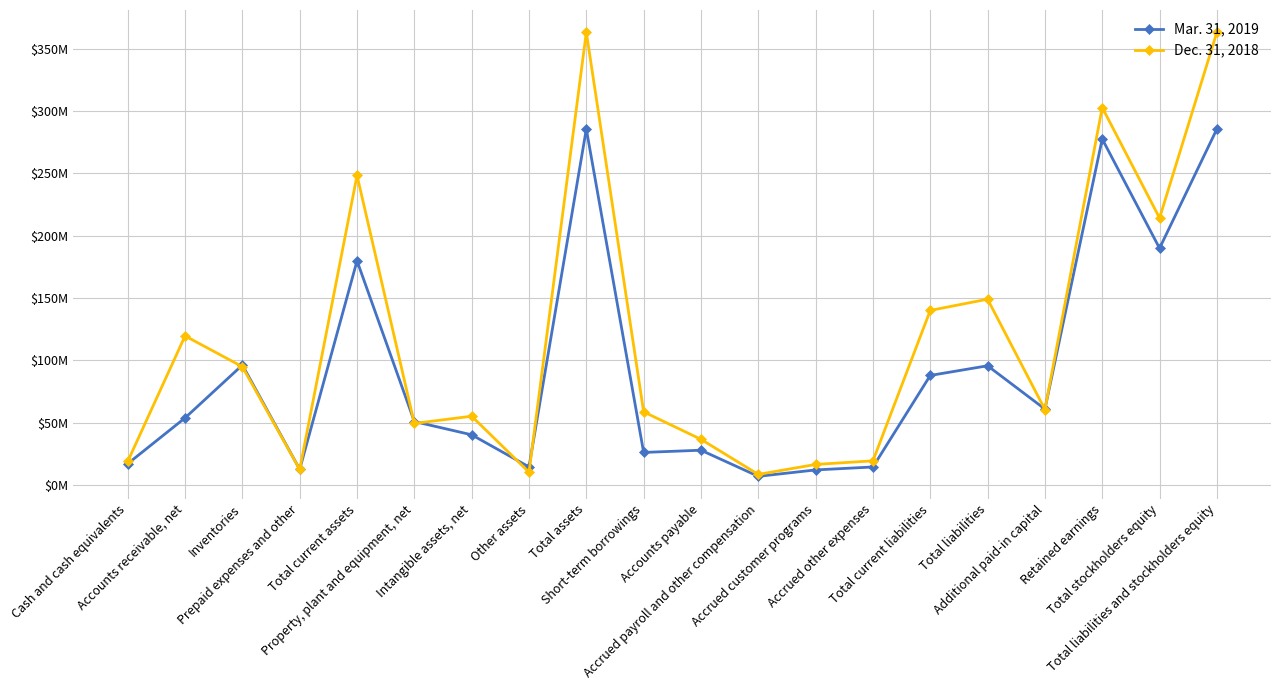

At how many categories does at least one series exceed 86485274?

9